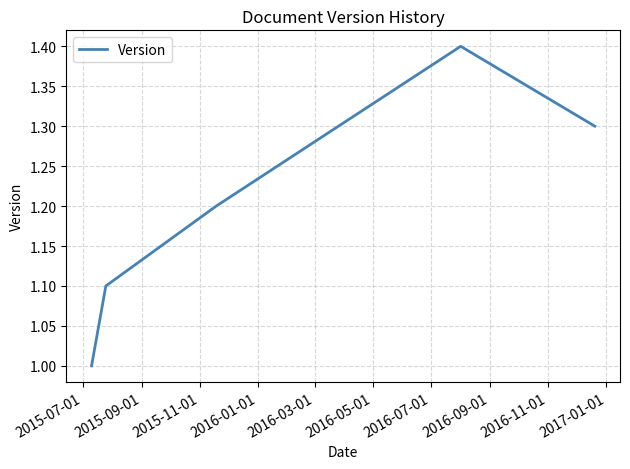

What is the maximum value shown in the chart?

1.4